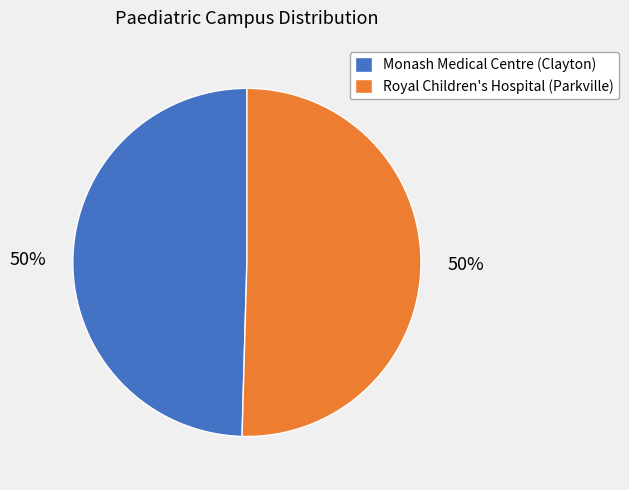

To the nearest percent, what is the average slice percentage?

50%